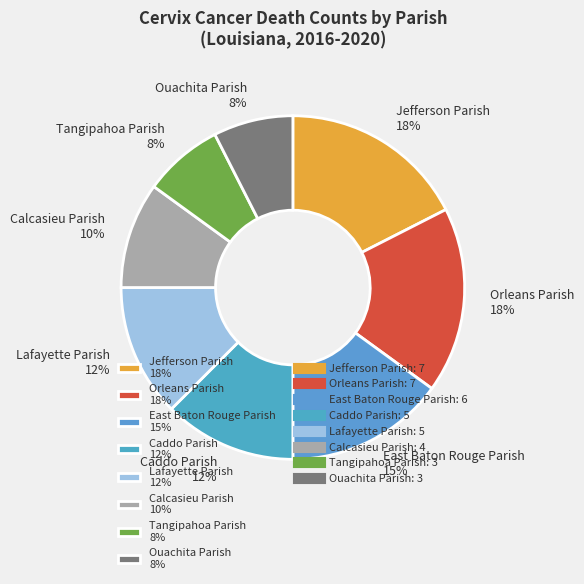

To the nearest percent, what is the average slice percentage?

12%